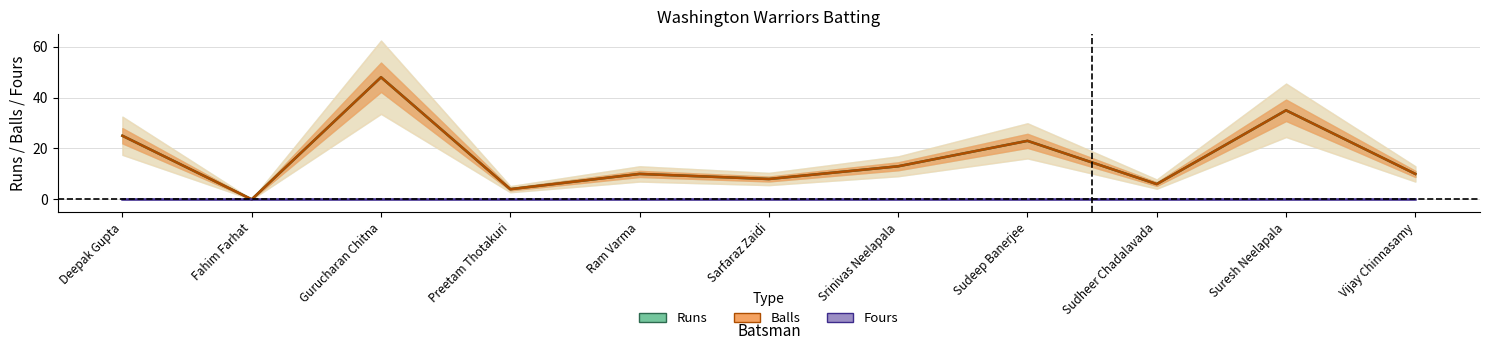

What is the difference between the maximum and minimum values in the Balls (central) series?

48